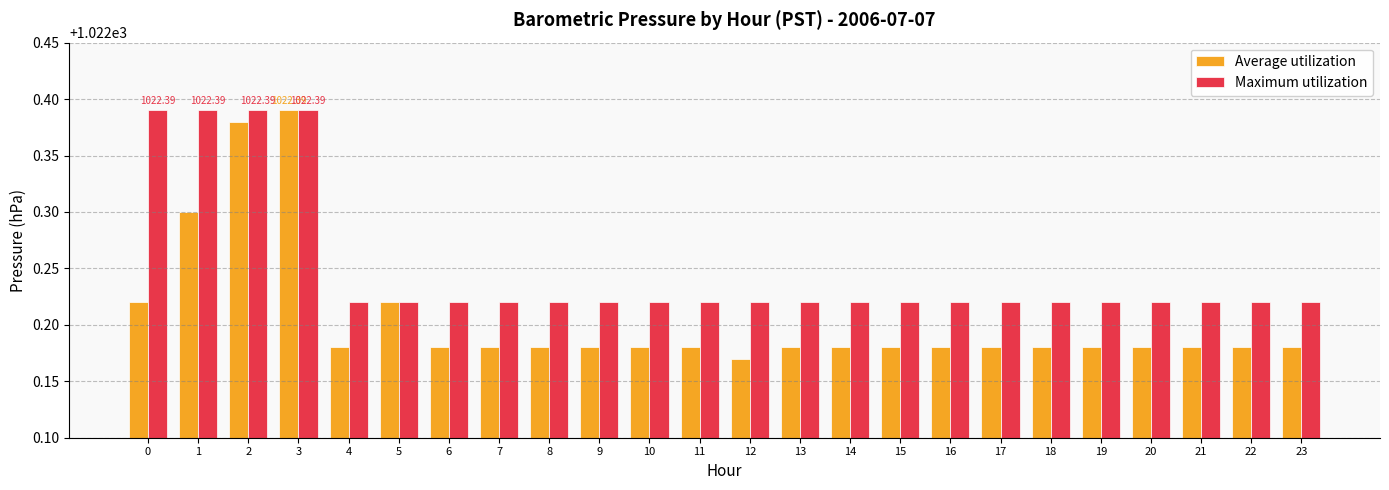

Rank the series by their average value, from lowest to highest.

Average utilization, Maximum utilization